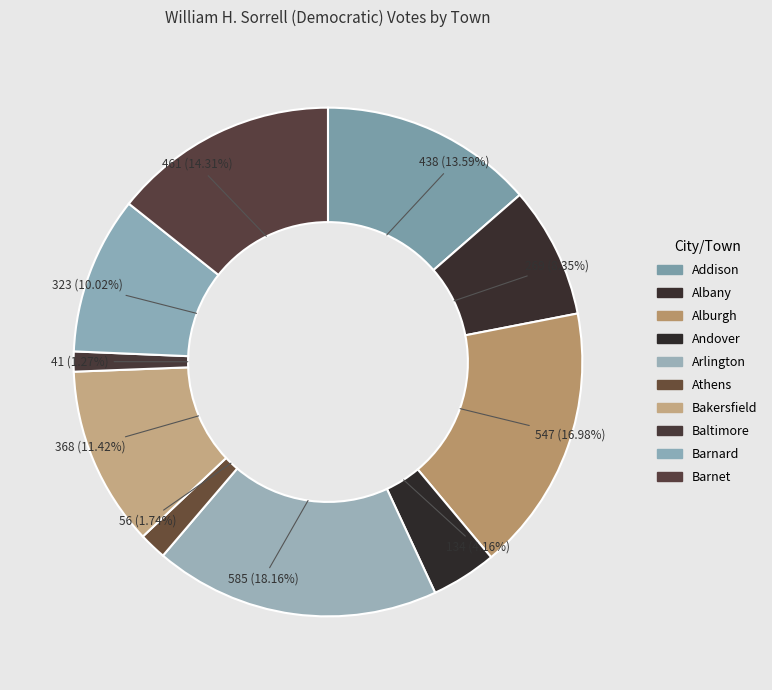

To the nearest percent, what percentage of the pie is Andover?

4%